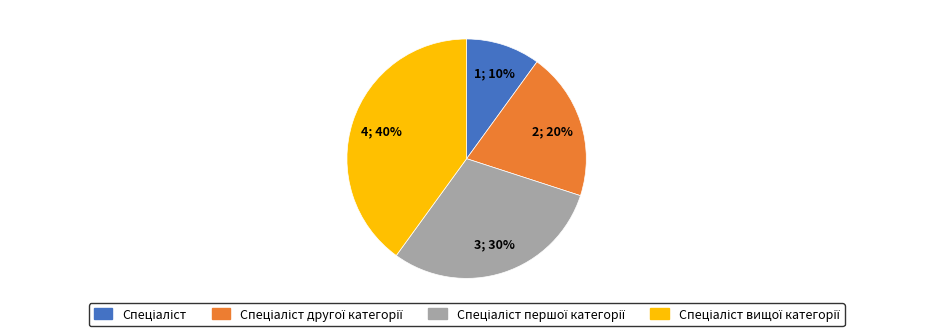

Does any single category account for the majority?

No